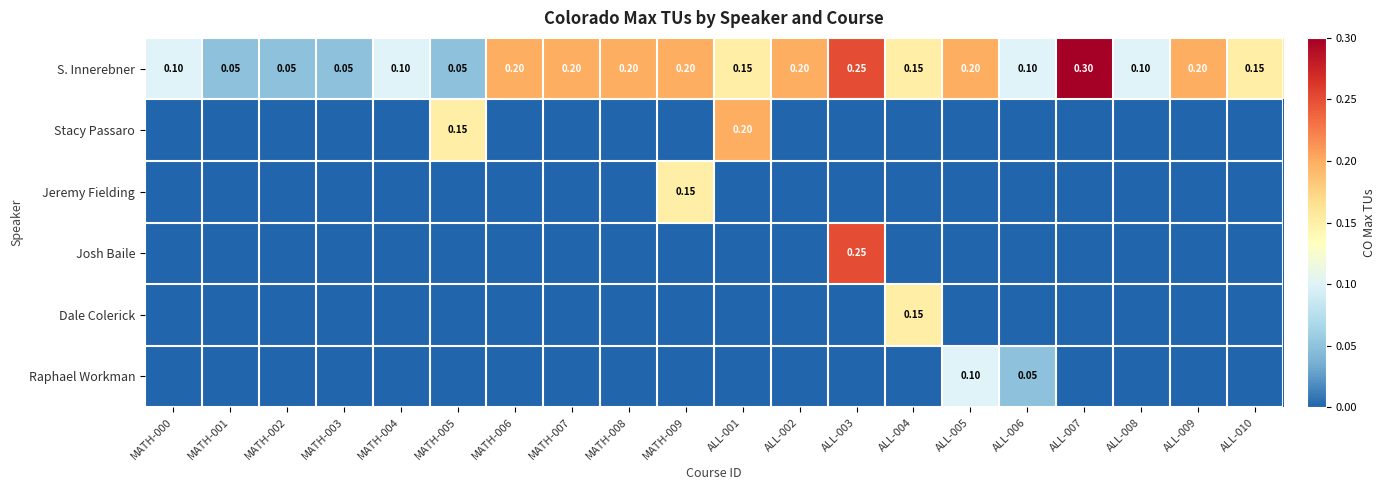

Is the value of Stacy Passaro at ALL-002 greater than the value of Dale Colerick at ALL-002?

No